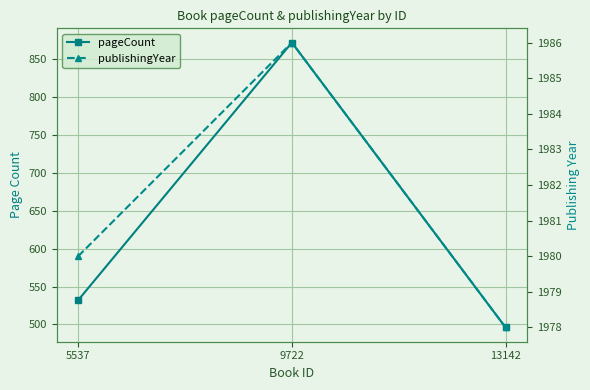

The pageCount series shows 184 at 13142. True or false?

False